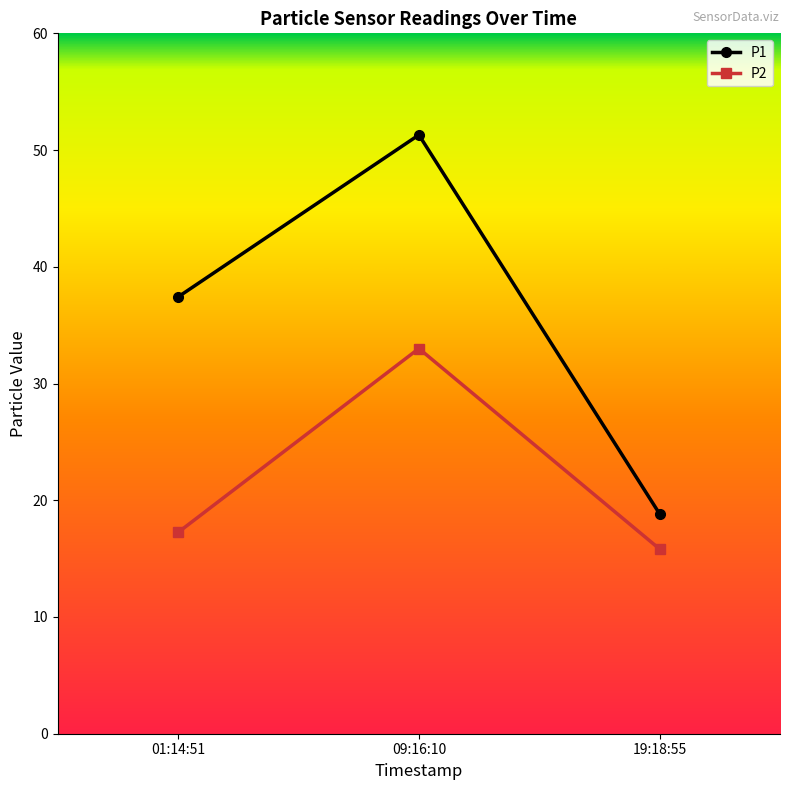

What are all the series names shown in the legend?

P1, P2